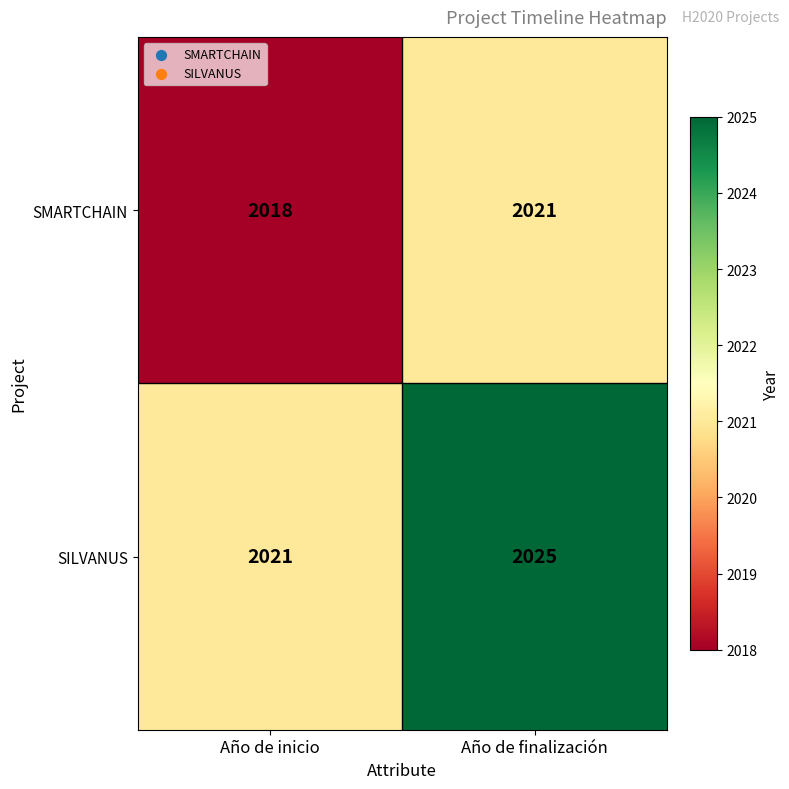

List the series in order of their peak value, highest first.

SILVANUS, SMARTCHAIN